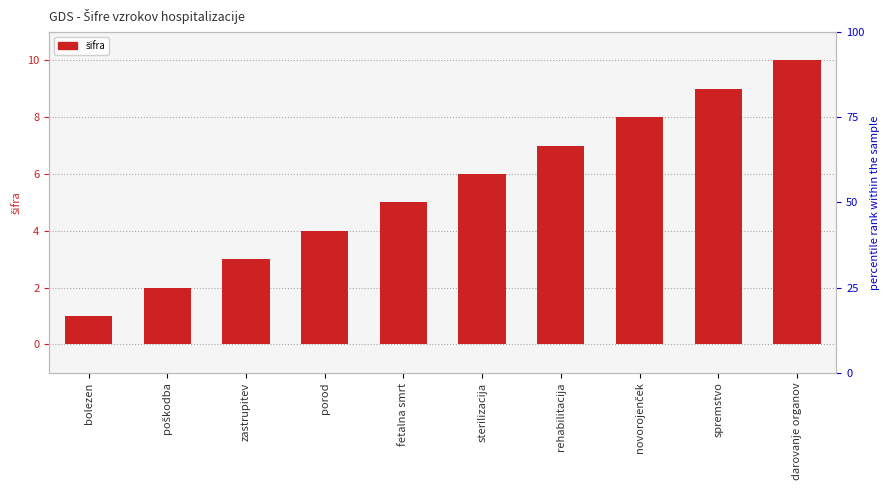

Reading right to left, transcribe all the data shown in this chart.

darovanje organov=10	spremstvo=9	novorojenček=8	rehabilitacija=7	sterilizacija=6	fetalna smrt=5	porod=4	zastrupitev=3	poškodba=2	bolezen=1